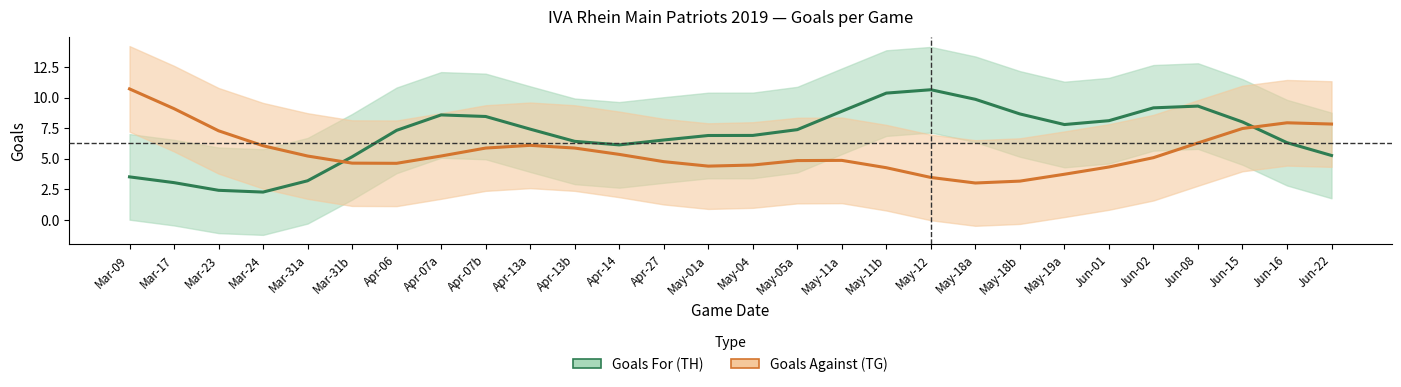

Which series has the widest spread of values?

Goals For (TH)